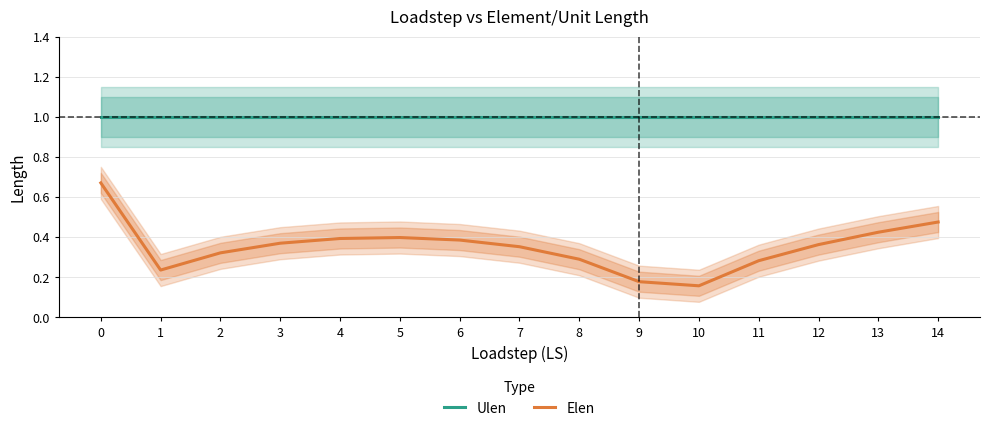

The Ulen series shows 1.7 at 8. True or false?

False